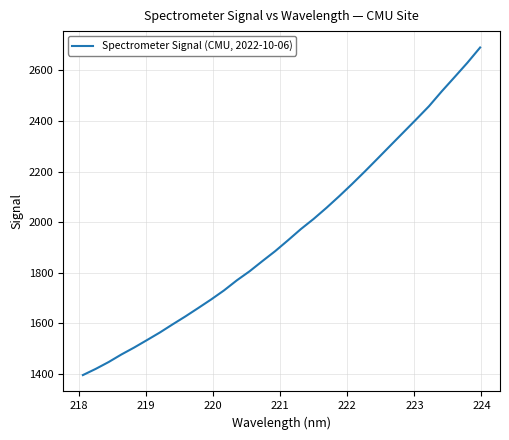

What is the maximum value shown in the chart?

2690.1